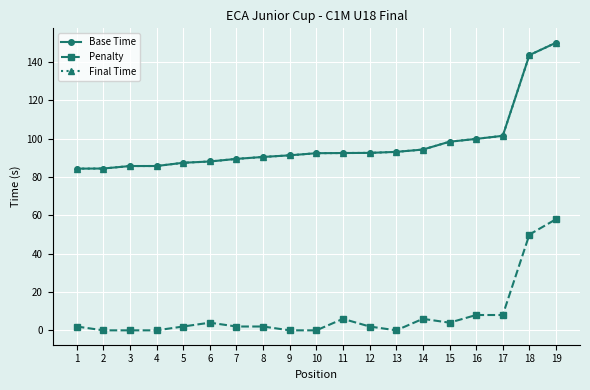

Reading left to right, transcribe all the data shown in this chart.

Base Time: 1=84.4	2=84.5	3=85.8	4=85.8	5=87.5	6=88.1	7=89.5	8=90.5	9=91.3	10=92.5	11=92.5	12=92.6	13=93.1	14=94.3	15=98.4	16=99.9	17=101.5	18=143.7	19=150.1
Penalty: 1=2.0	2=0.0	3=0.0	4=0.0	5=2.0	6=4.0	7=2.0	8=2.0	9=0.0	10=0.0	11=6.0	12=2.0	13=0.0	14=6.0	15=4.0	16=8.0	17=8.0	18=50.0	19=58.0
Final Time: 1=84.4	2=84.5	3=85.8	4=85.8	5=87.5	6=88.1	7=89.5	8=90.5	9=91.3	10=92.5	11=92.5	12=92.6	13=93.1	14=94.3	15=98.4	16=99.9	17=101.5	18=143.7	19=150.1